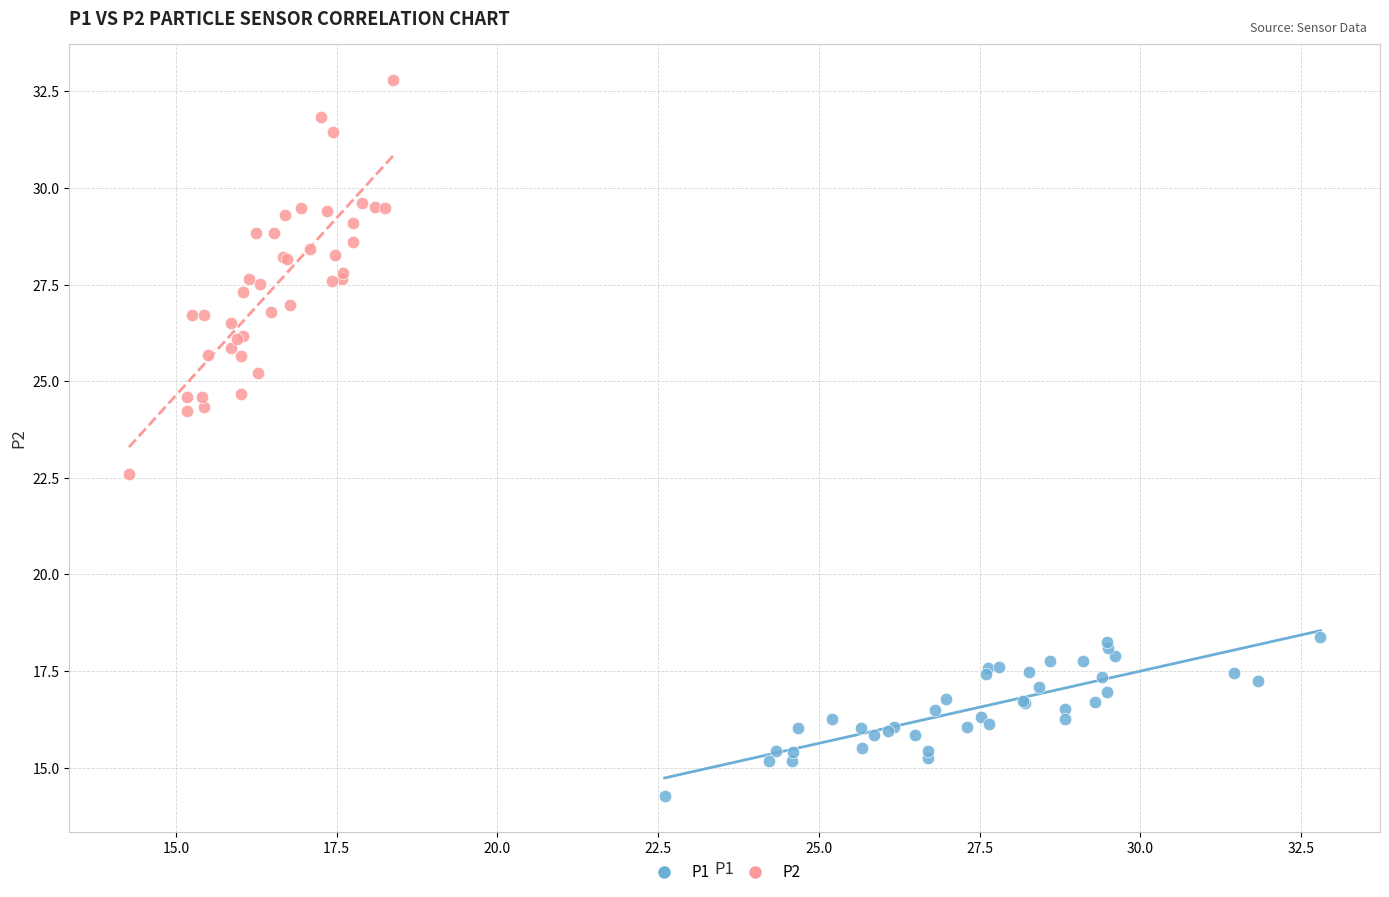

Which series has the widest spread of Y values?

P2